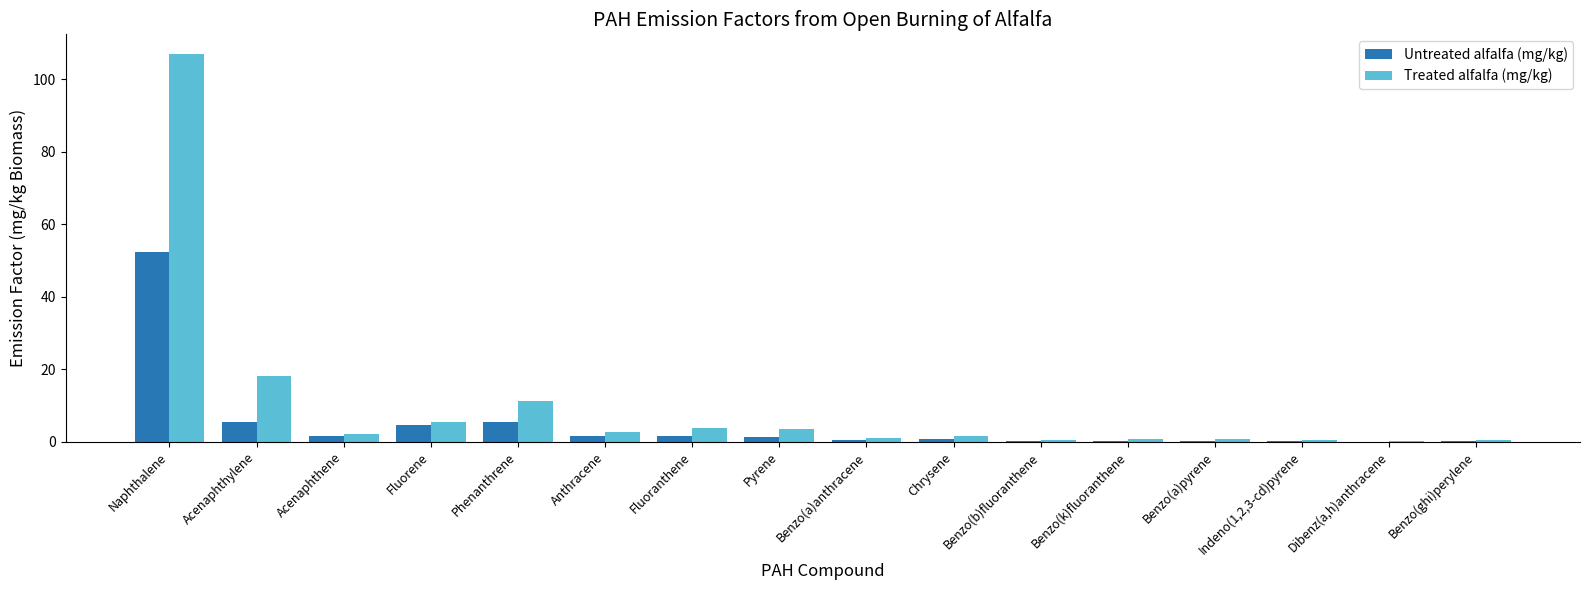

Is it true that Treated alfalfa (mg/kg) equals 5.5 at Fluorene?

True